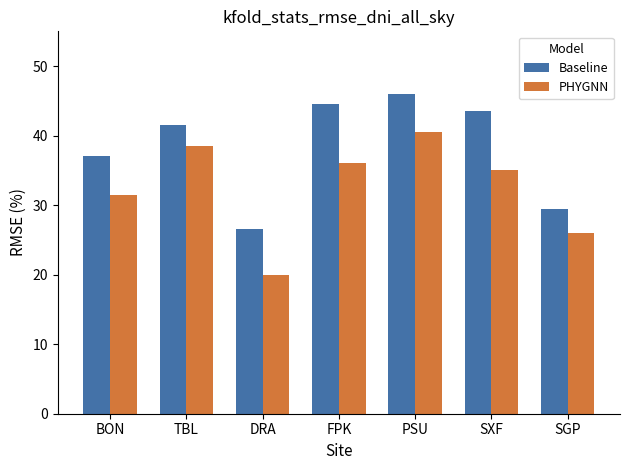

What is the label of the 1st bar from the right?

SGP